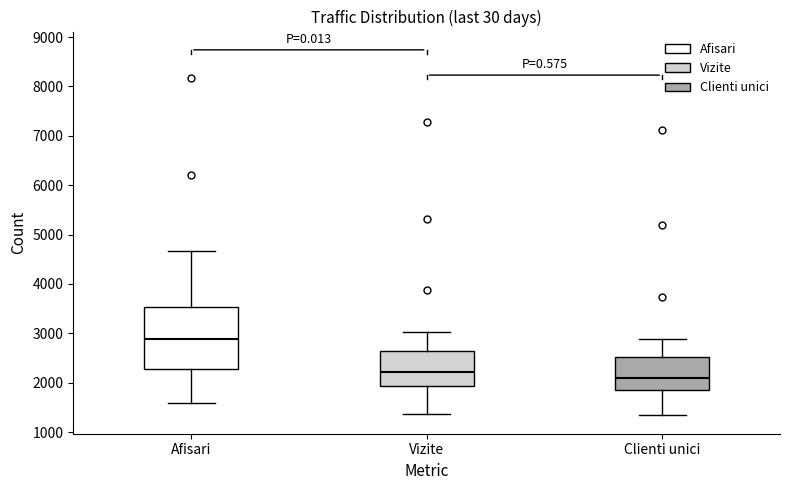

Where does the upper whisker of the box for Clienti unici end on the y-axis? The values are not printed on the chart, so give them approximately, as read against the axis.

2900